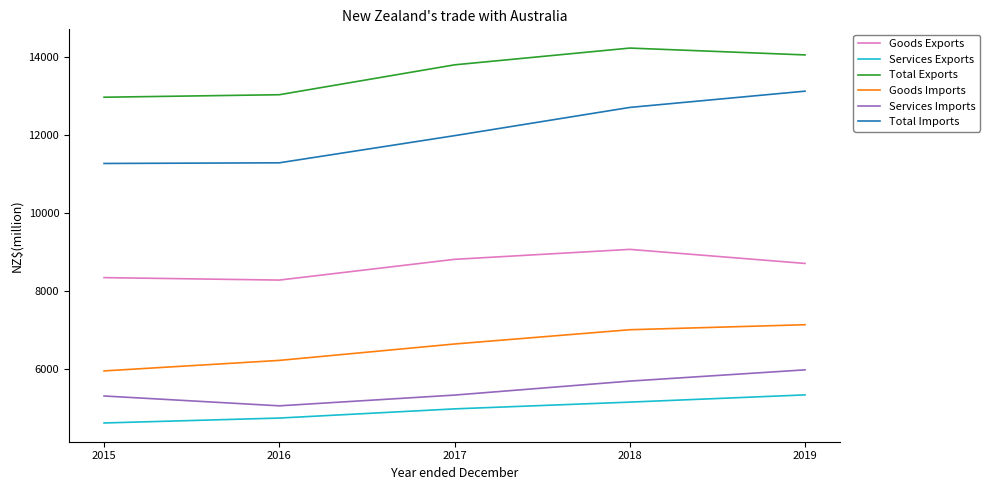

The value of Total Imports at 2017 is 21051. True or false?

False